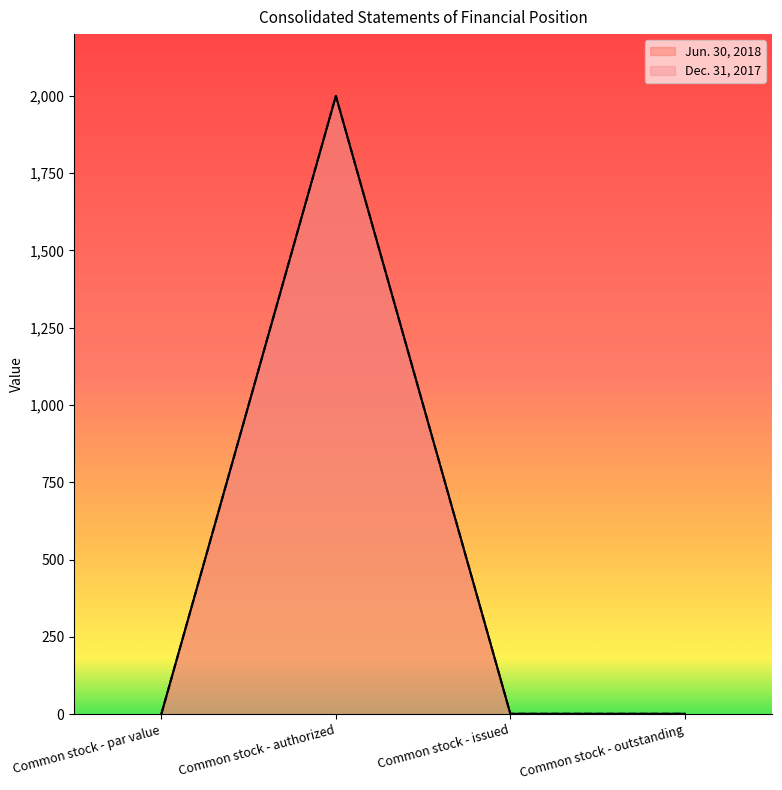

How many data points in Dec. 31, 2017 are above 1?

1